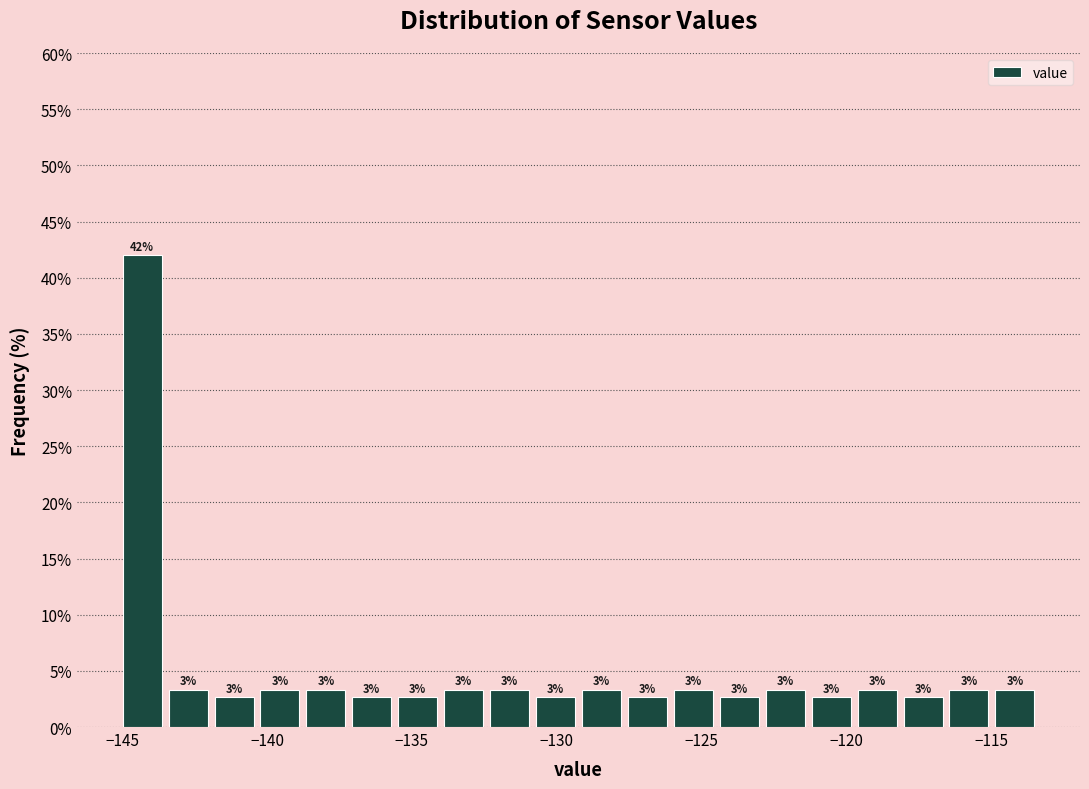

Read against the x-axis, roughly where is the centre of the tallest bar?

-144.5